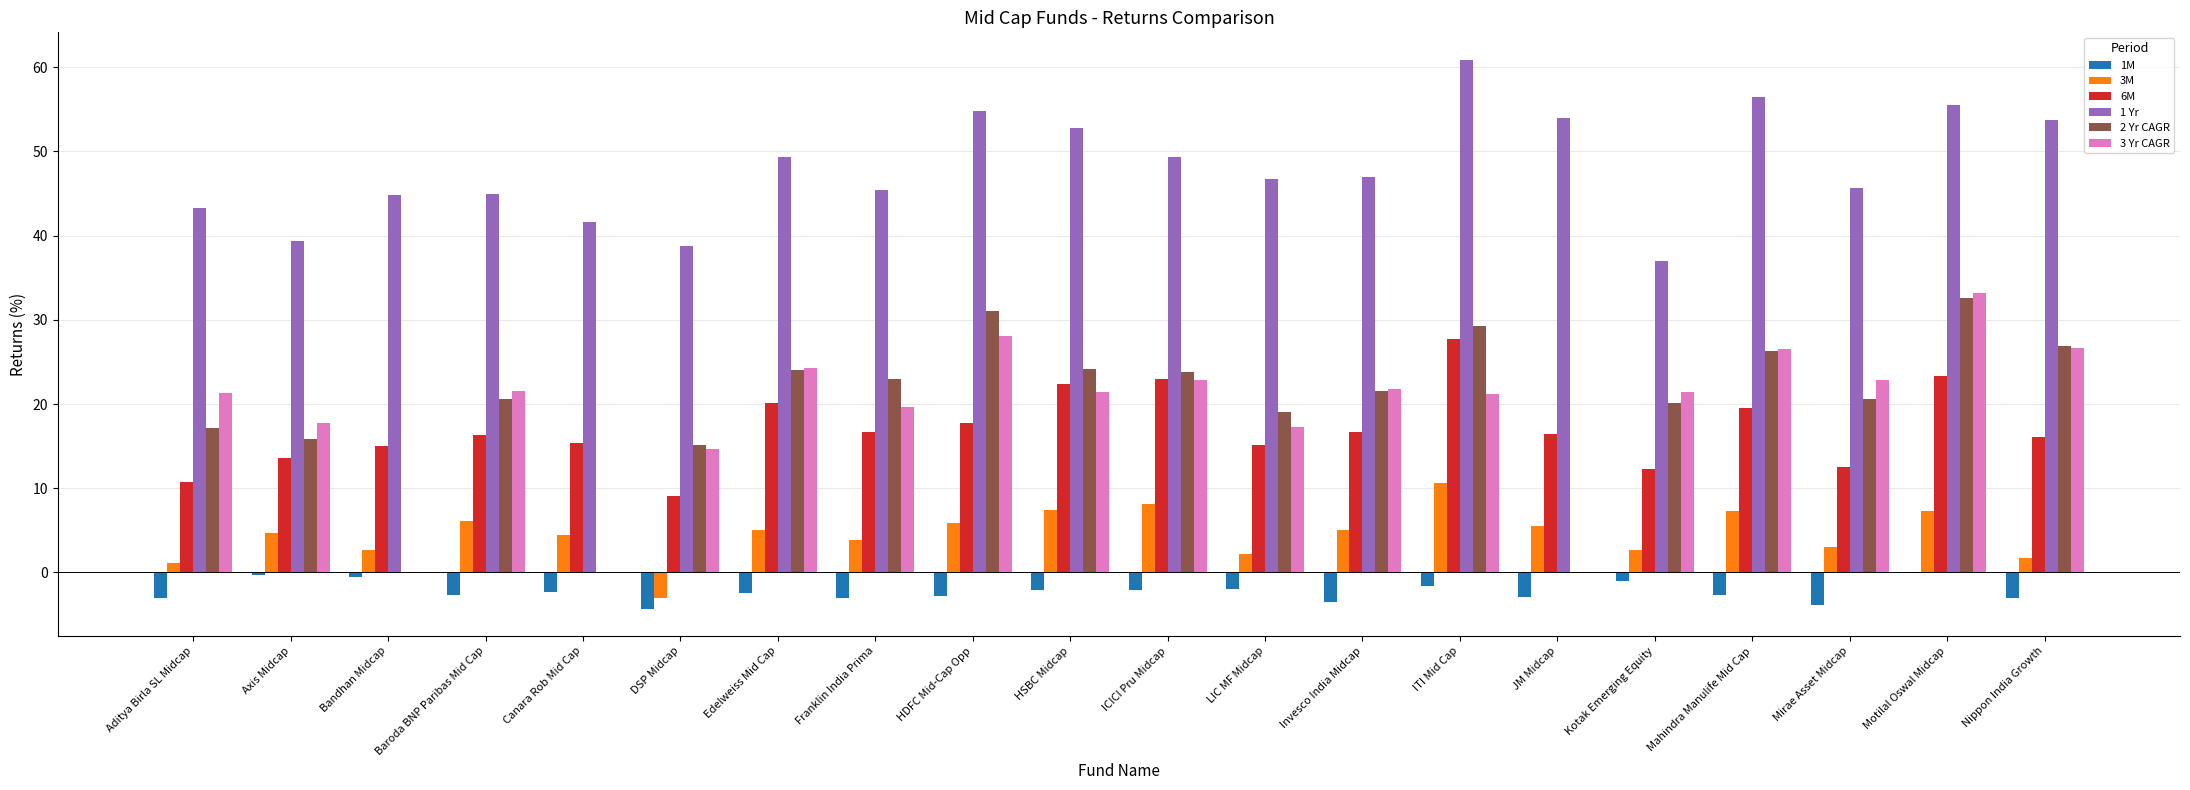

Read the 3 Yr CAGR value at Kotak Emerging Equity.

21.4